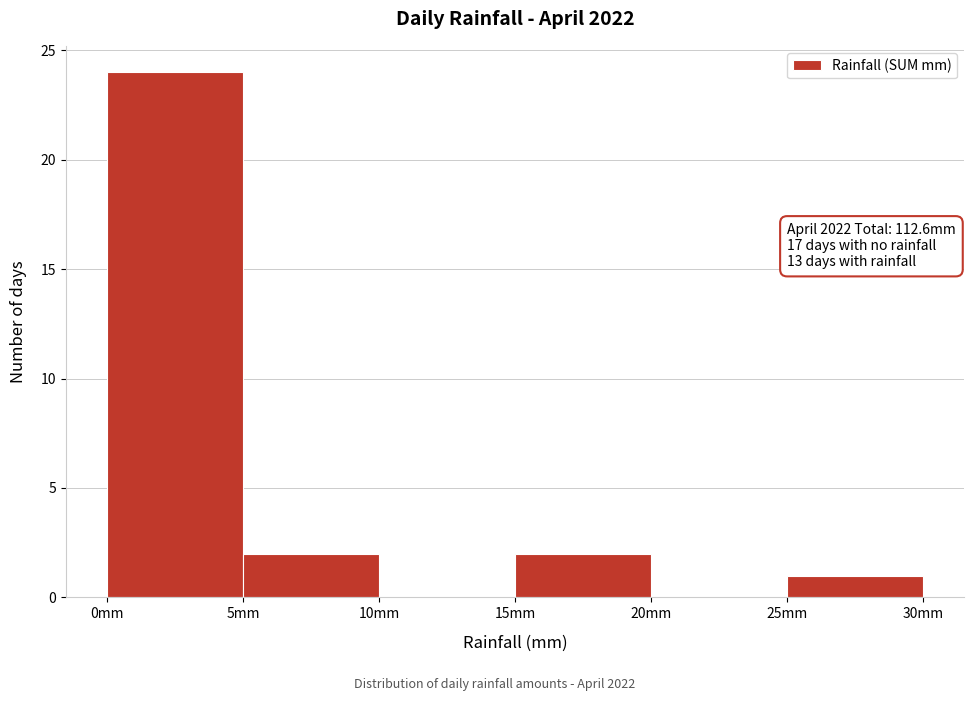

Over which range of the x-axis is the bar tallest?

0 to 5